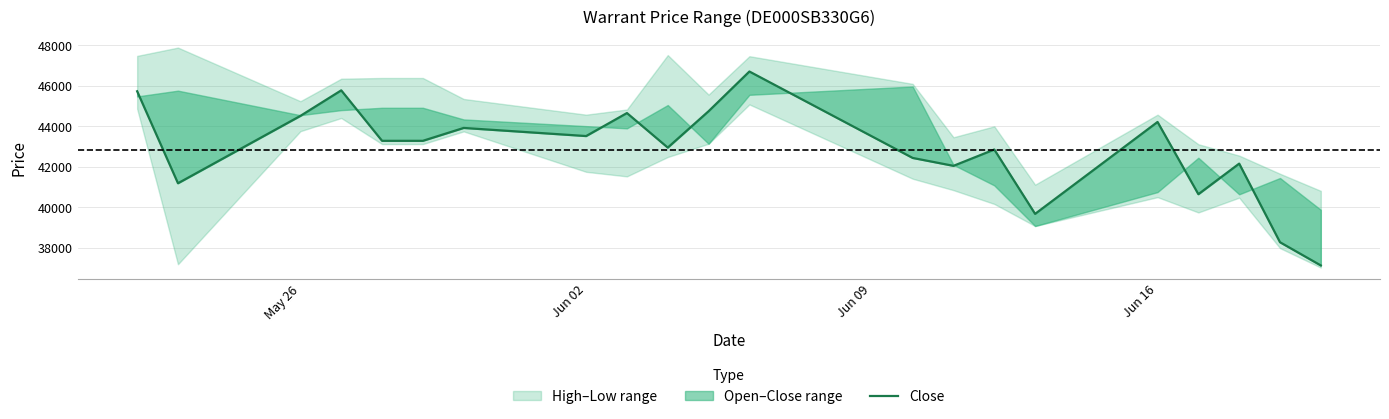

Where does the data first go above 43280?

May 26